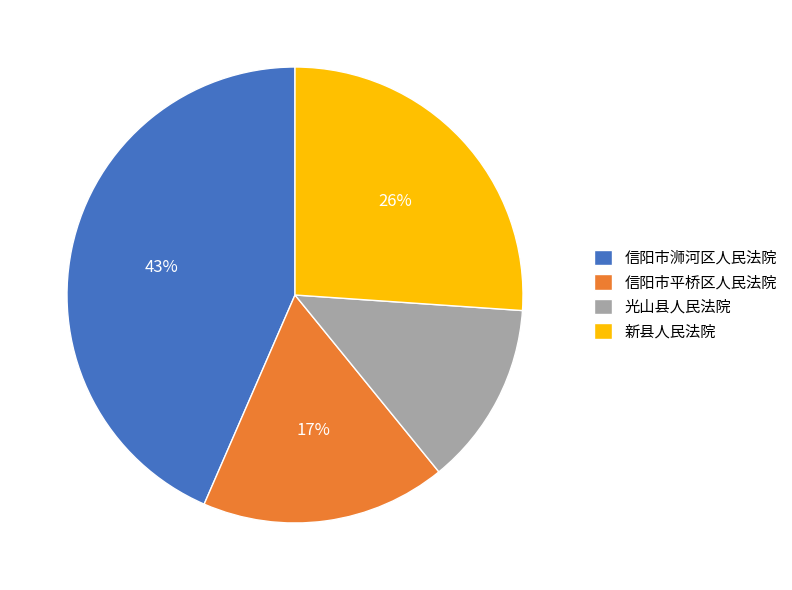

Is there a majority slice in this chart?

No